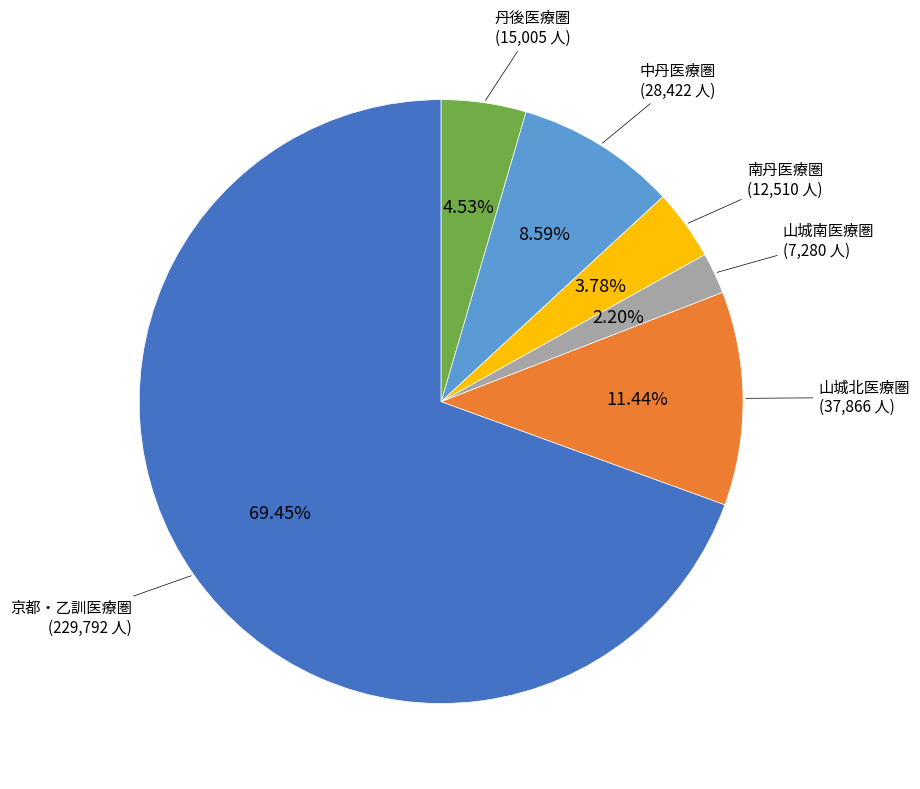

How many segments does this pie chart have?

6